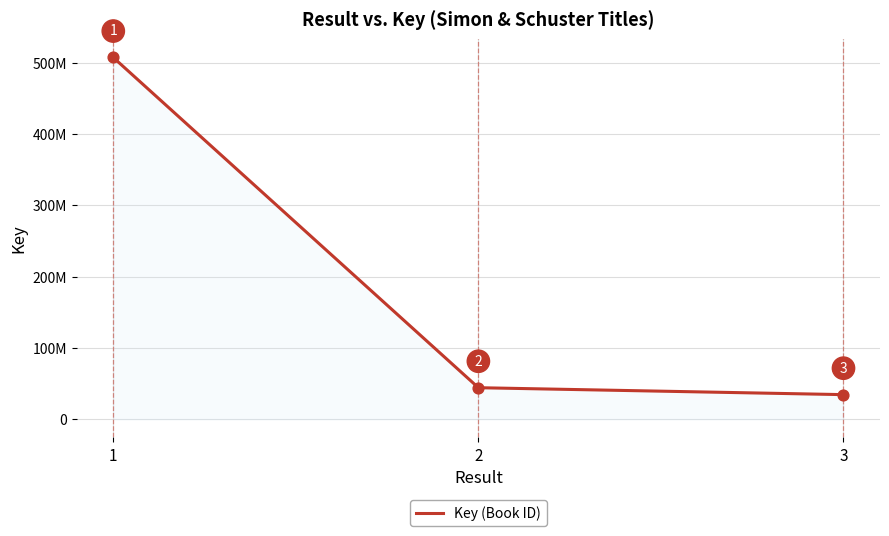

What is the ratio of the value at 2 to the value at 1?

0.1